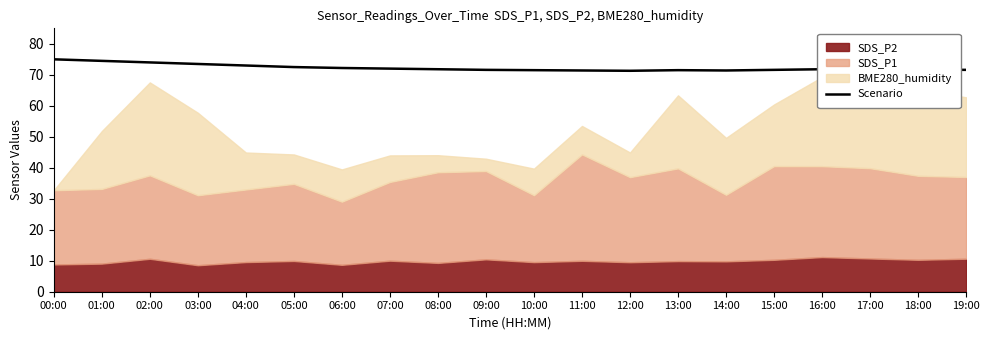

What is the change in value from 06:00 to 07:00?

-0.2